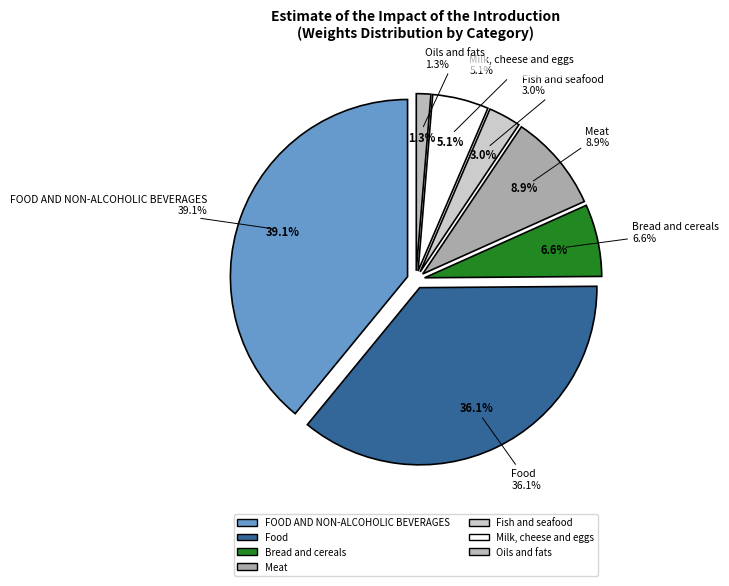

The Food slice represents 36% of the pie. True or false?

True